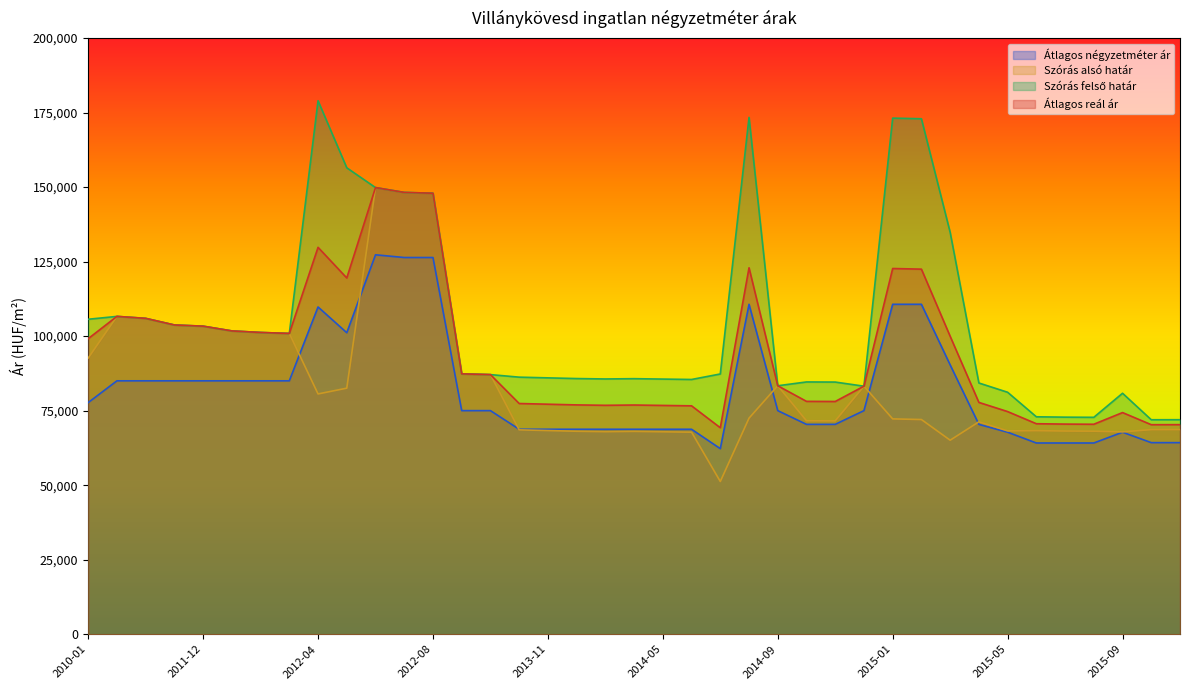

What are all the series names shown in the legend?

Átlagos négyzetméter ár, Szórás alsó határ, Szórás felső határ, Átlagos reál ár